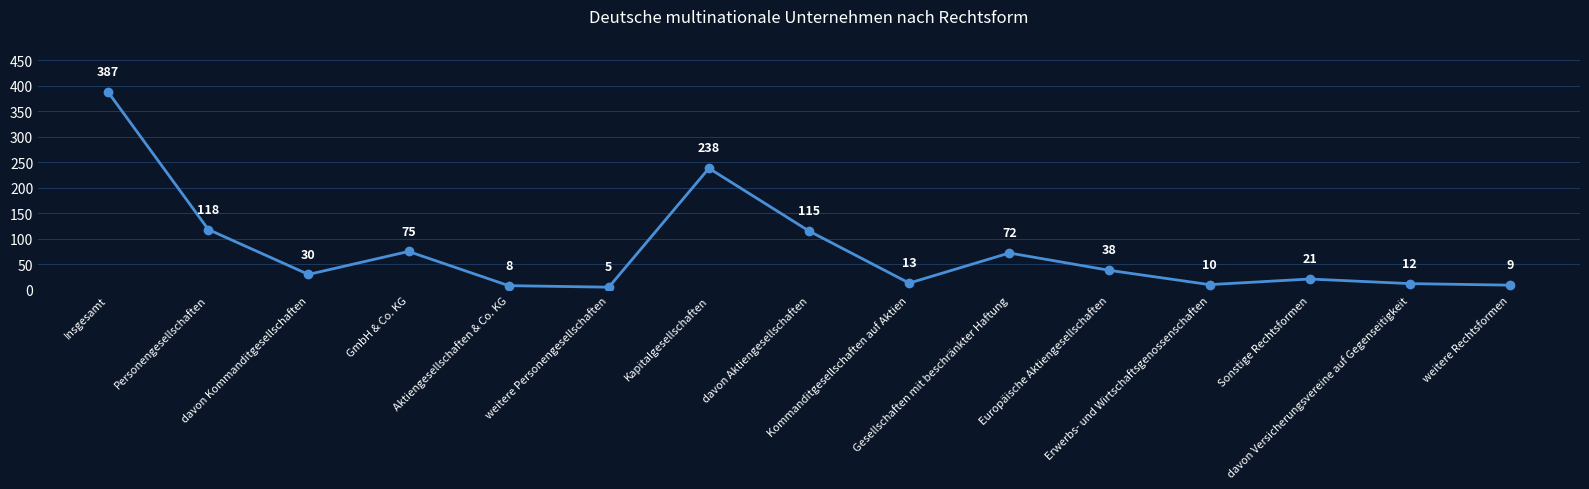

What is the value of the 1st point from the left?

387